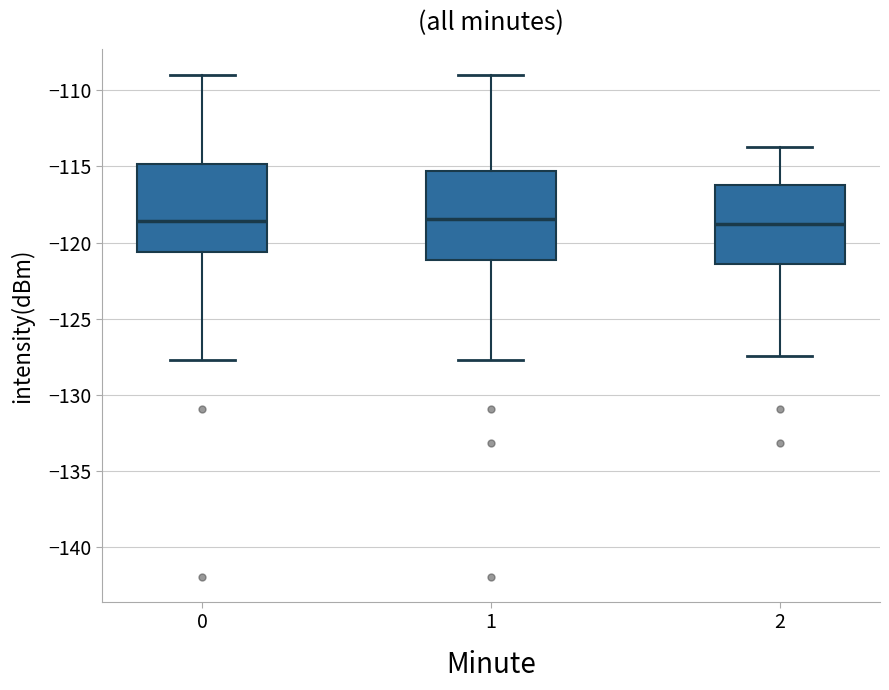

Where is the upper edge of the box at x = 0 on the y-axis? The values are not printed on the chart, so give them approximately, as read against the axis.

-115.0